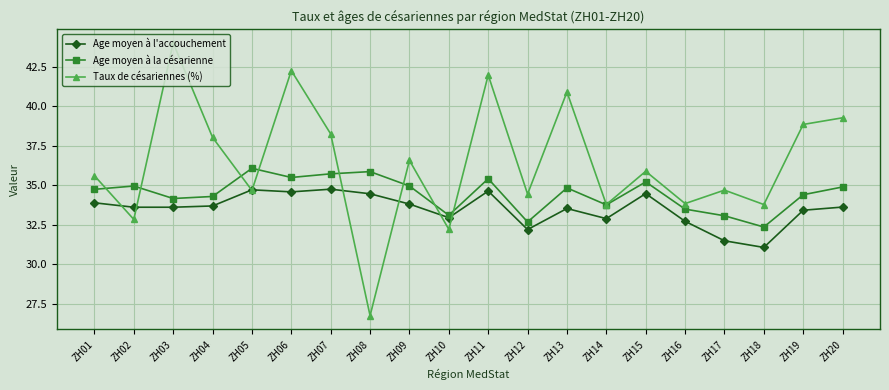

What is the difference between the maximum and minimum values in the Age moyen à l'accouchement series?

3.7